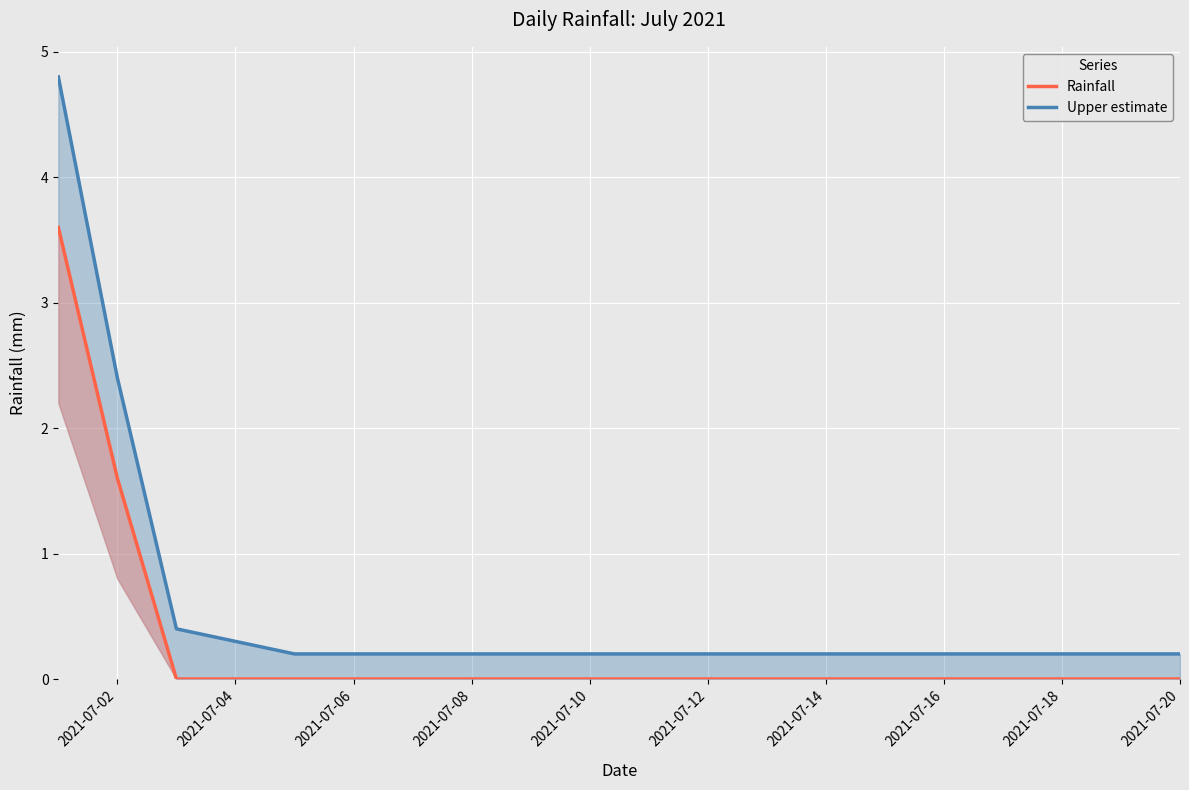

True or false: Upper estimate and Rainfall cross at least once.

False